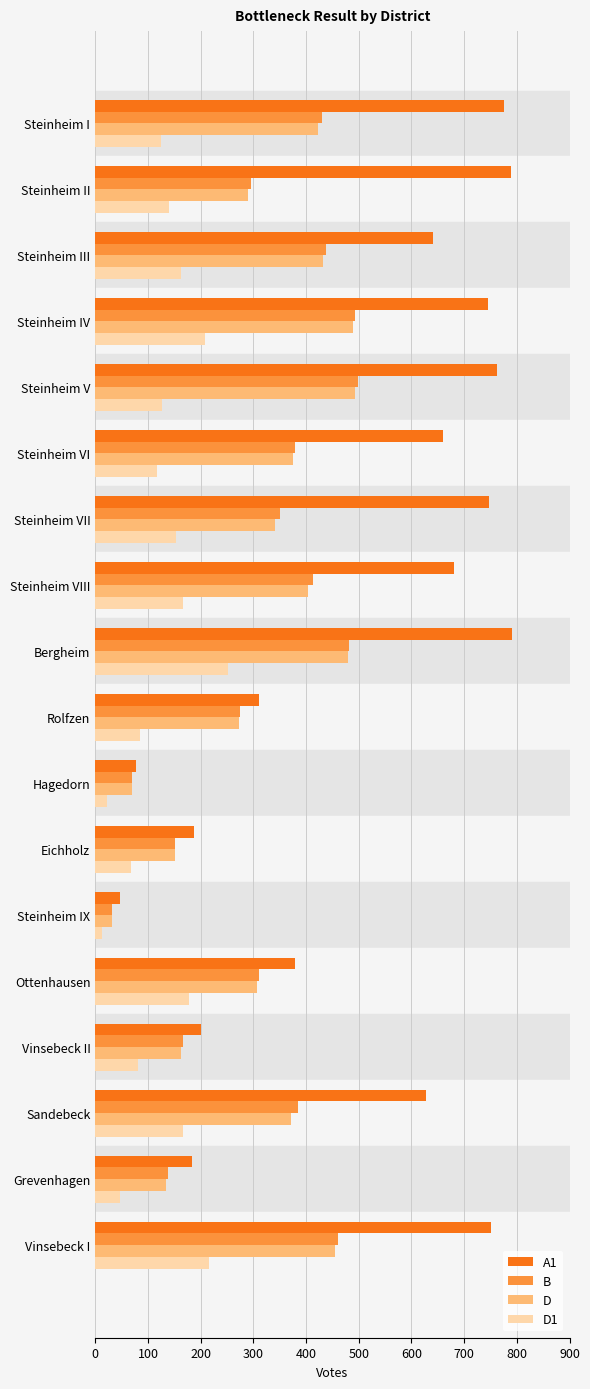

The value of A1 at Grevenhagen is 102. True or false?

False